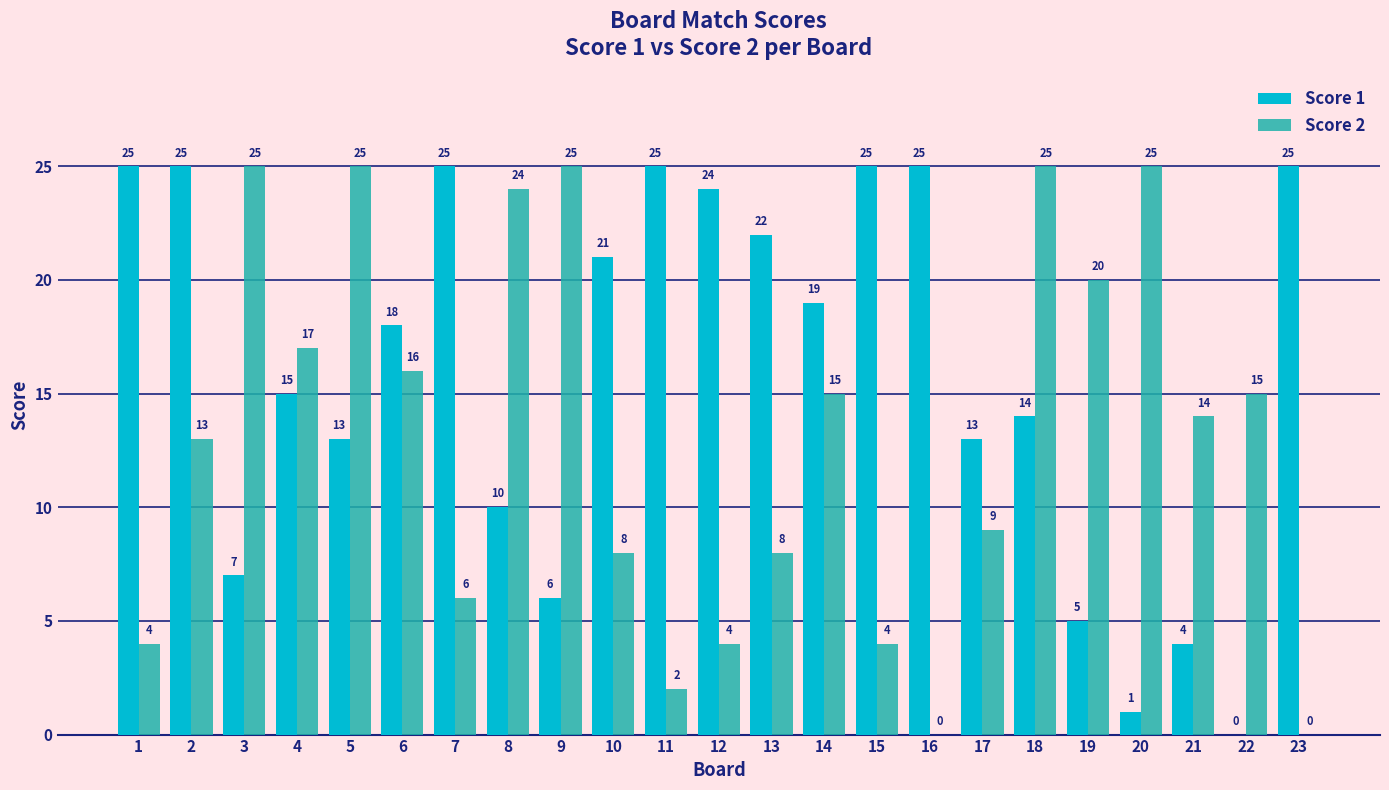

Which series changed the most between 6 and 7?

Score 2